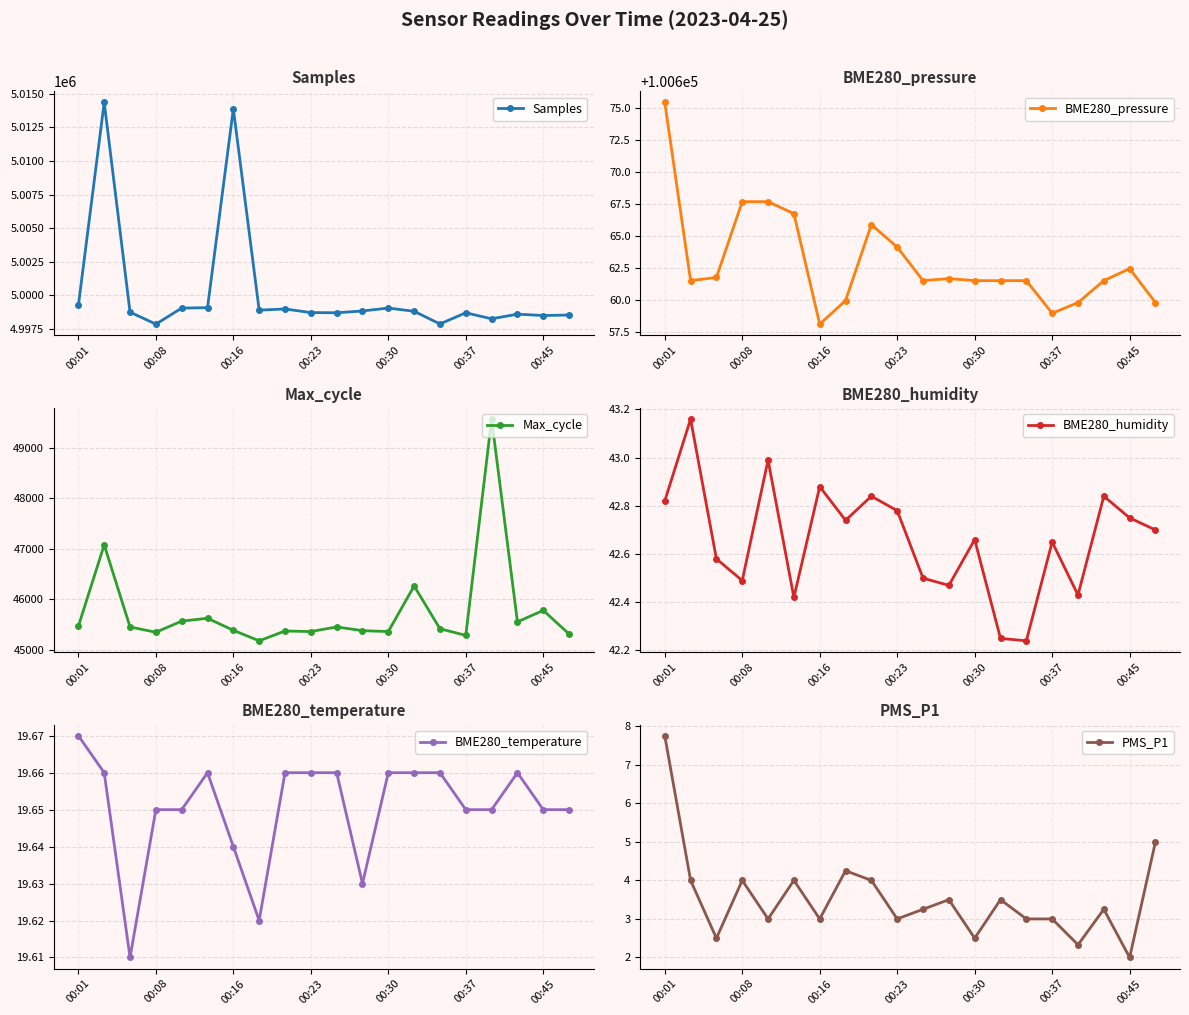

True or false: PMS_P1 and BME280_humidity cross at least once.

False